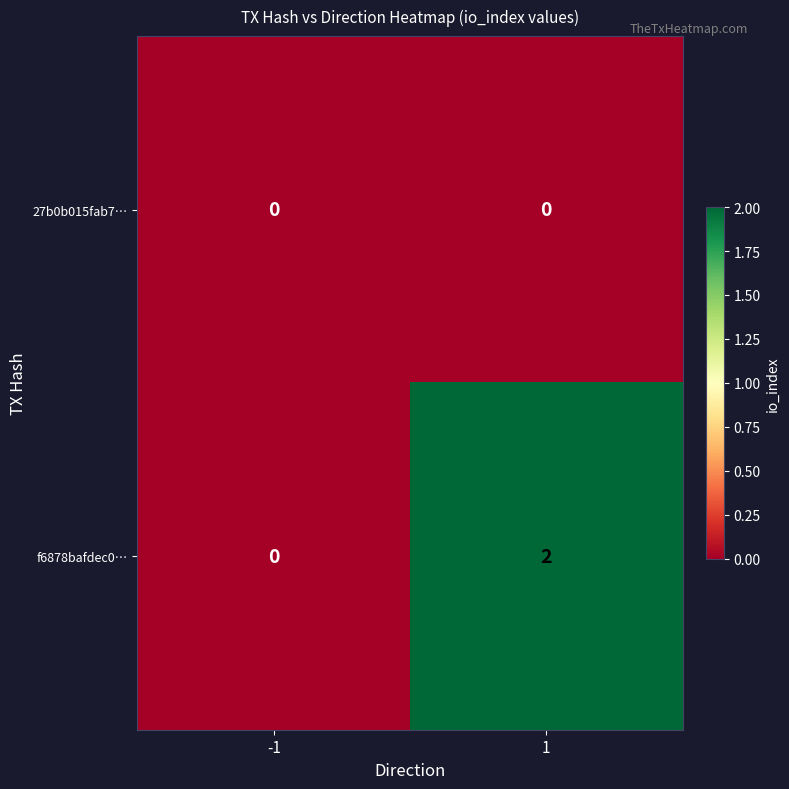

Which series changed the most between -1 and 1?

f6878bafdec0…